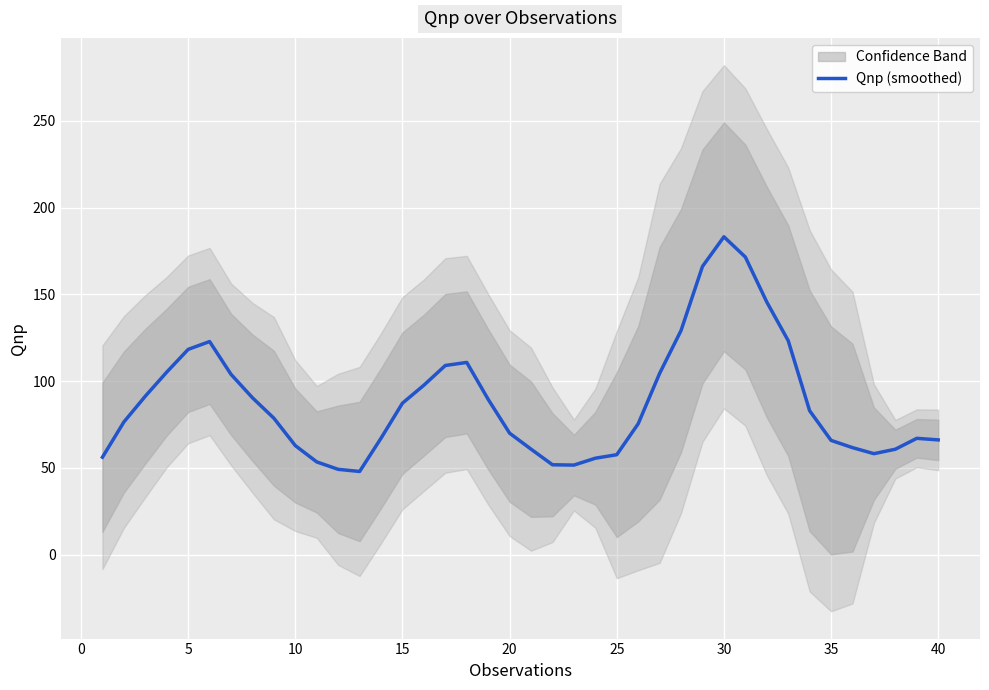

How many data points are less than 78?

20